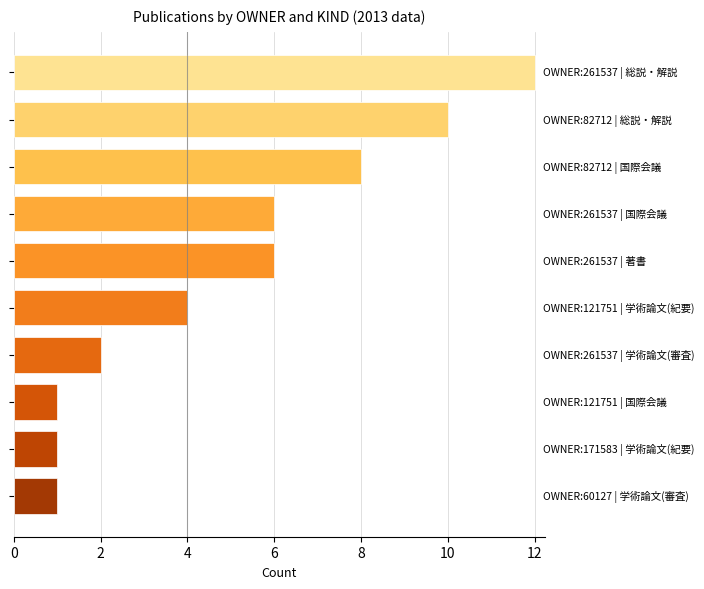

What is the sum of all values?

51